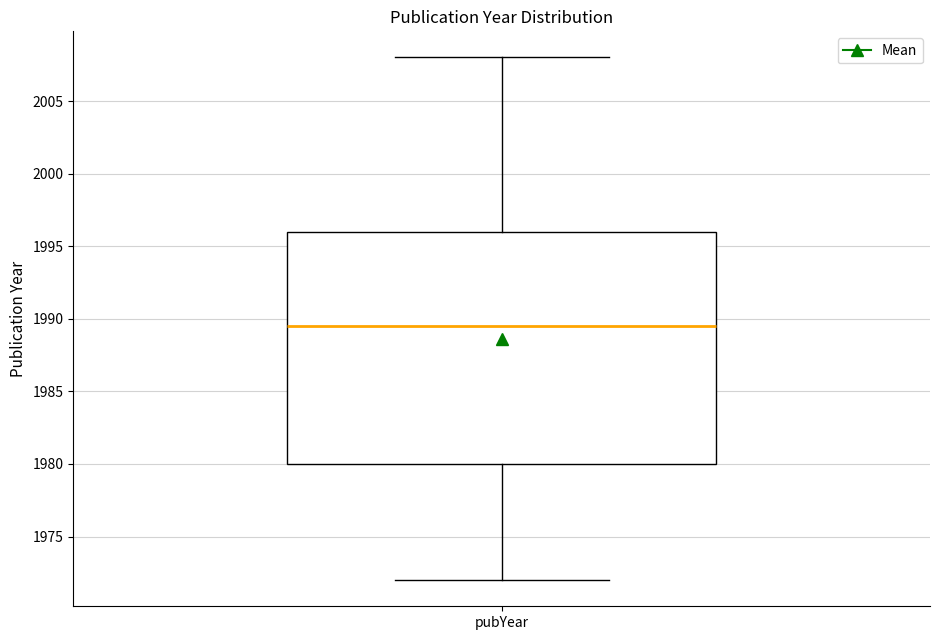

Read this box plot against the y-axis: the position of the median line, the range covered by the box, and the ends of both whiskers. The values are not printed on the chart, so give them approximately, as read against the axis.

median 1989.5, box 1980.0 to 1996.0, whiskers 1972.0 to 2008.0